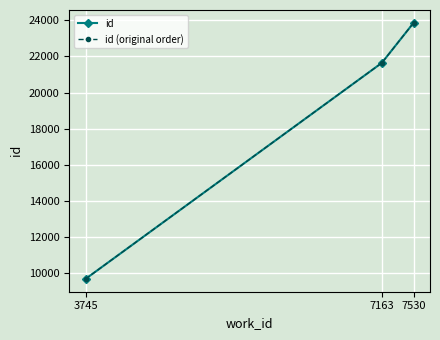

Does the chart have visible grid lines?

Yes